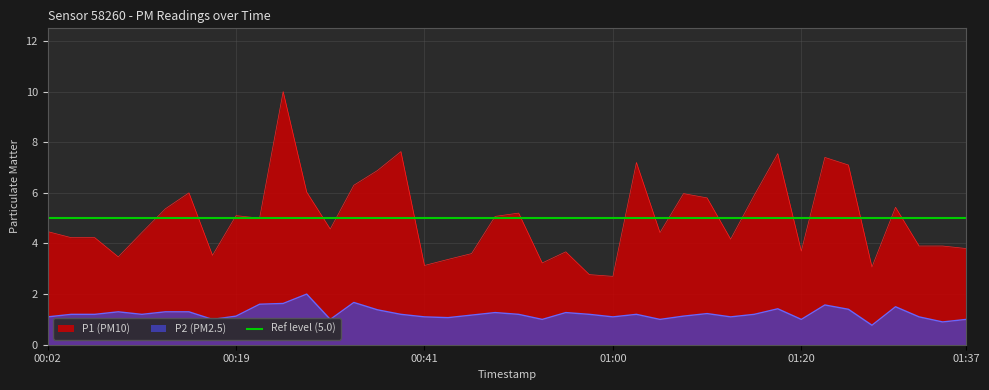

Rank the series by their maximum value, from lowest to highest.

P2, P1